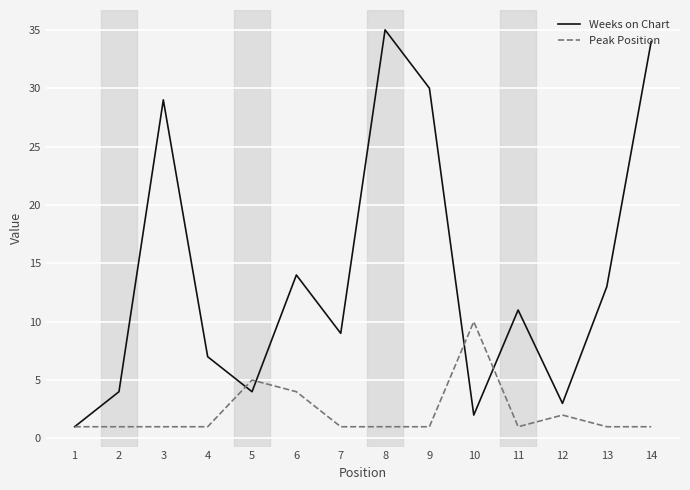

How many interior local valleys does the Weeks on Chart series have?

4